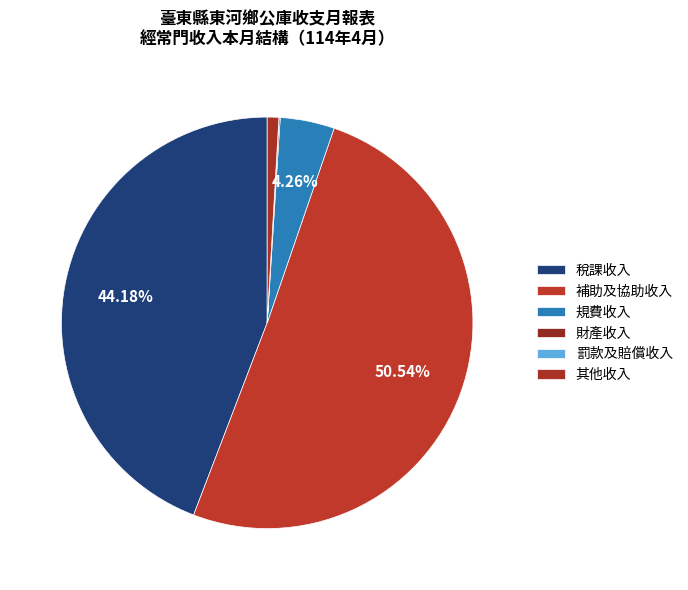

To the nearest percent, what is the difference between the 補助及協助收入 and 規費收入 slice percentages?

46%